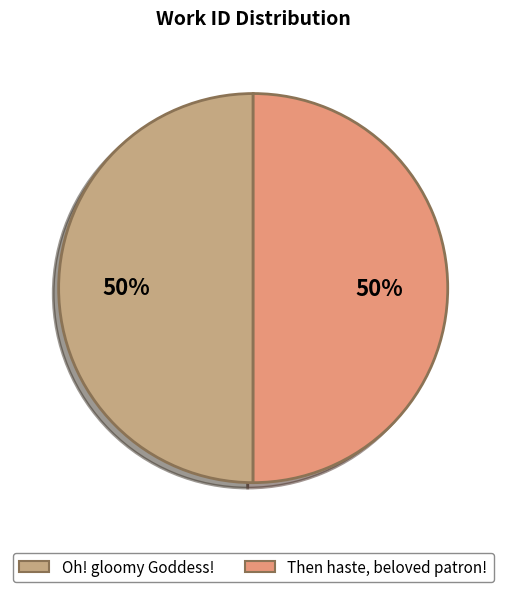

Is the sum of Then haste, beloved patron! and Oh! gloomy Goddess! greater than half?

Yes